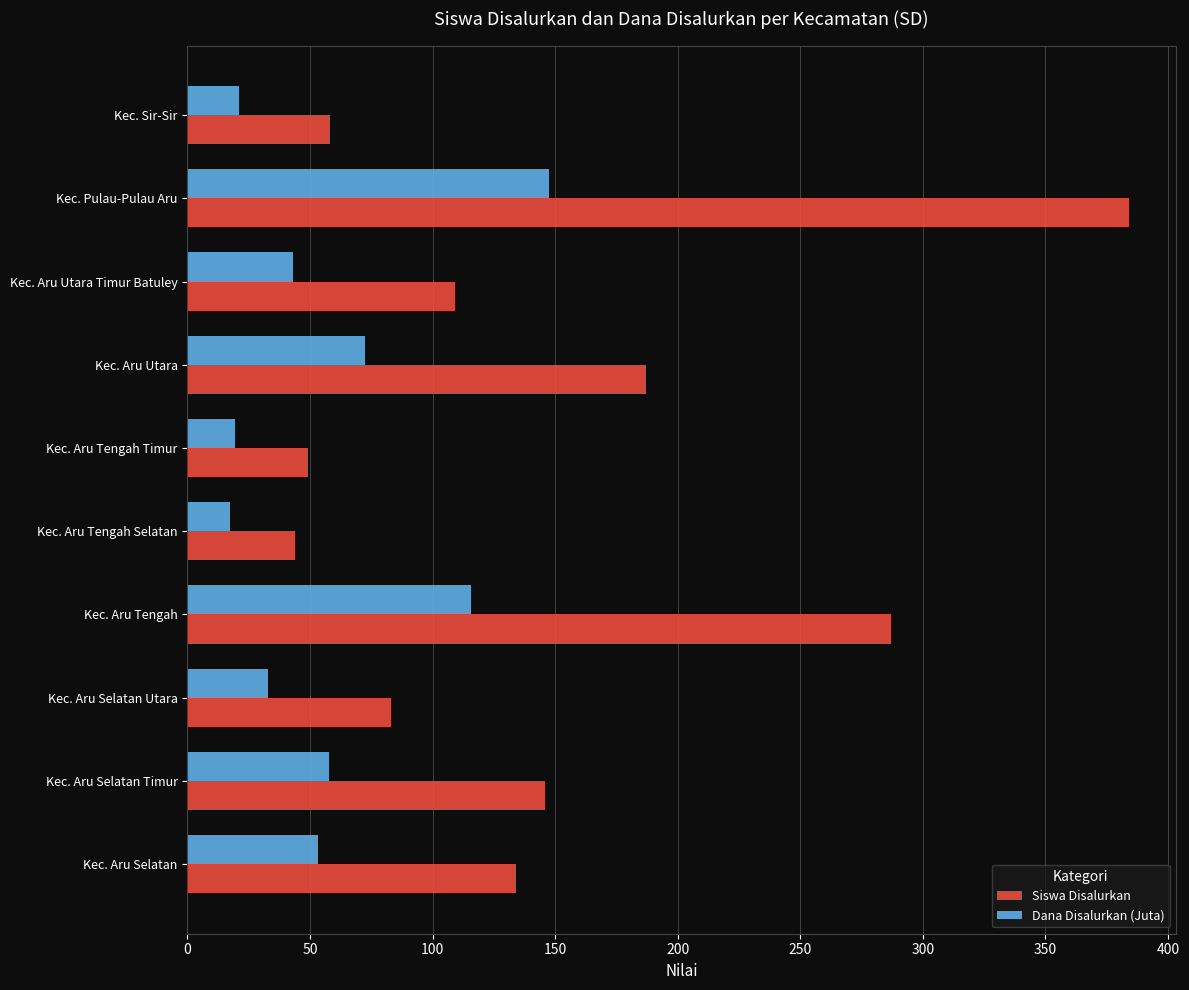

Which series has the widest spread of values?

Siswa Disalurkan